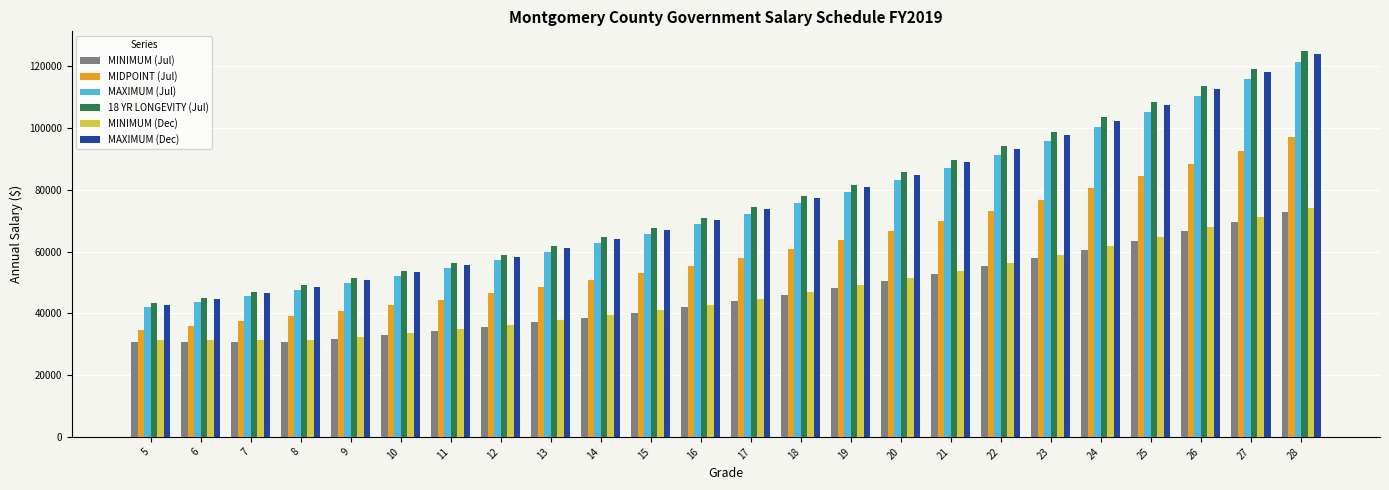

Count the number of categories in the chart.

24